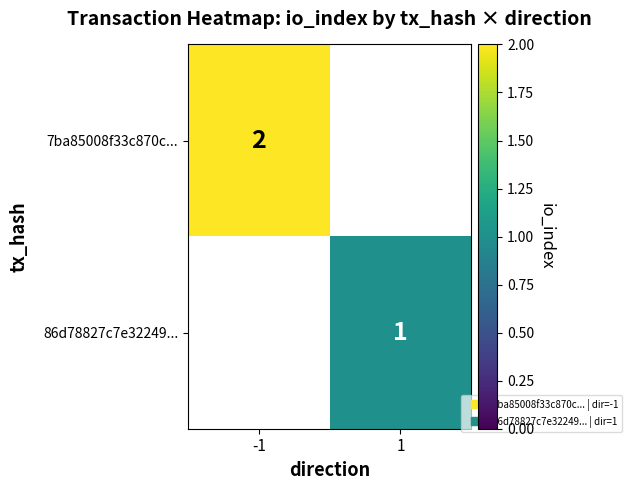

At which label does 7ba85008f33c870c... reach its minimum?

-1